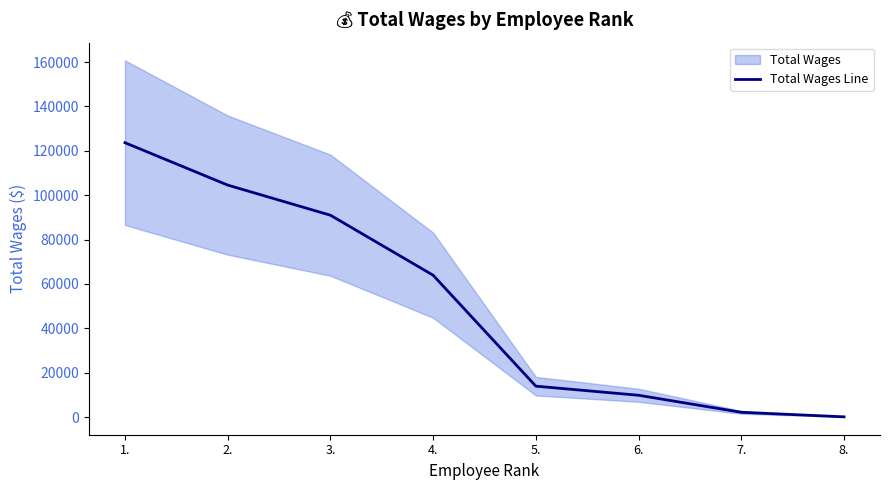

What is the value of the 7th point from the left?

2130